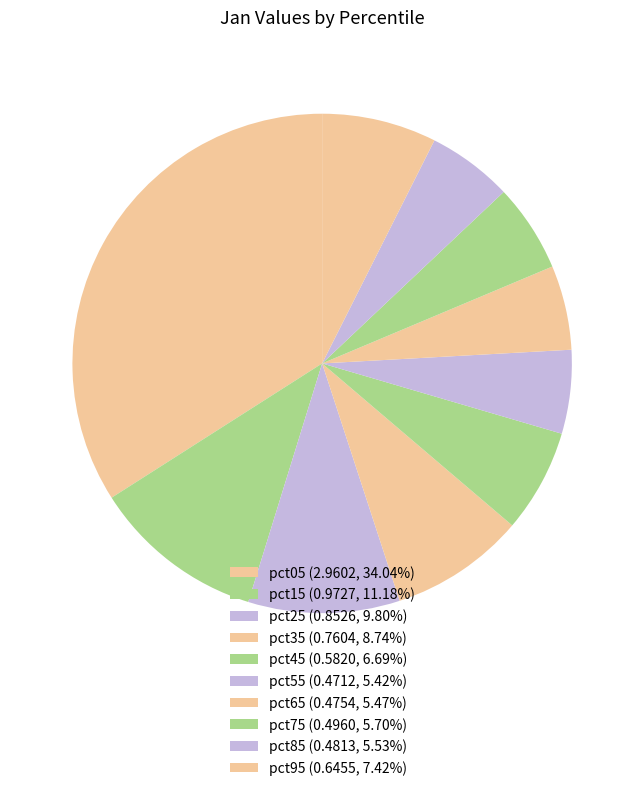

How many slices are in this pie chart?

10